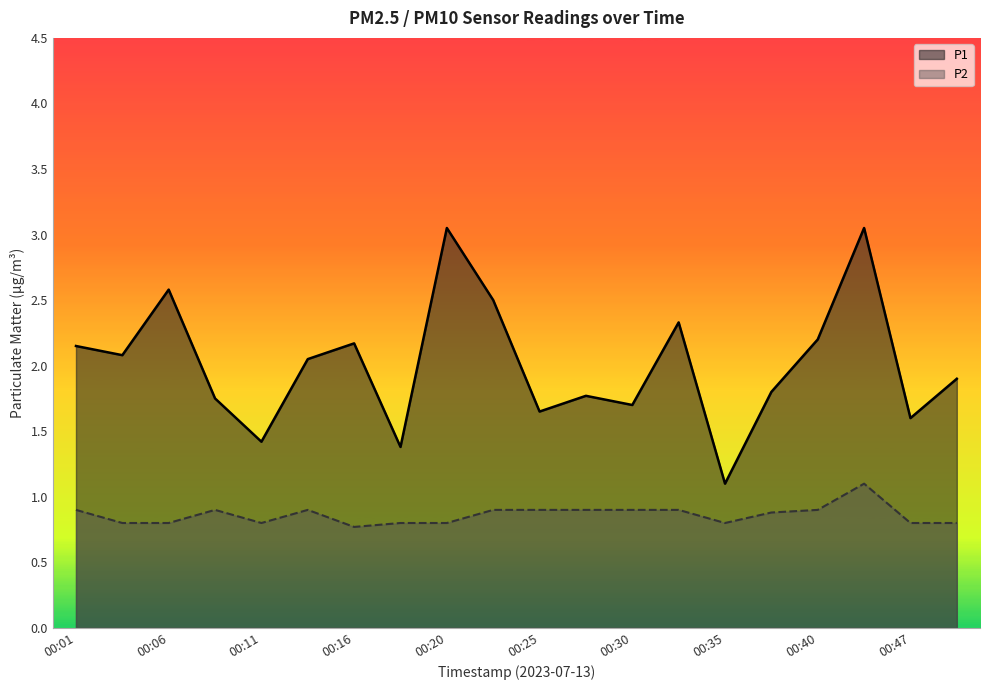

Is it true that P1 equals 2.0 at 00:11?

False